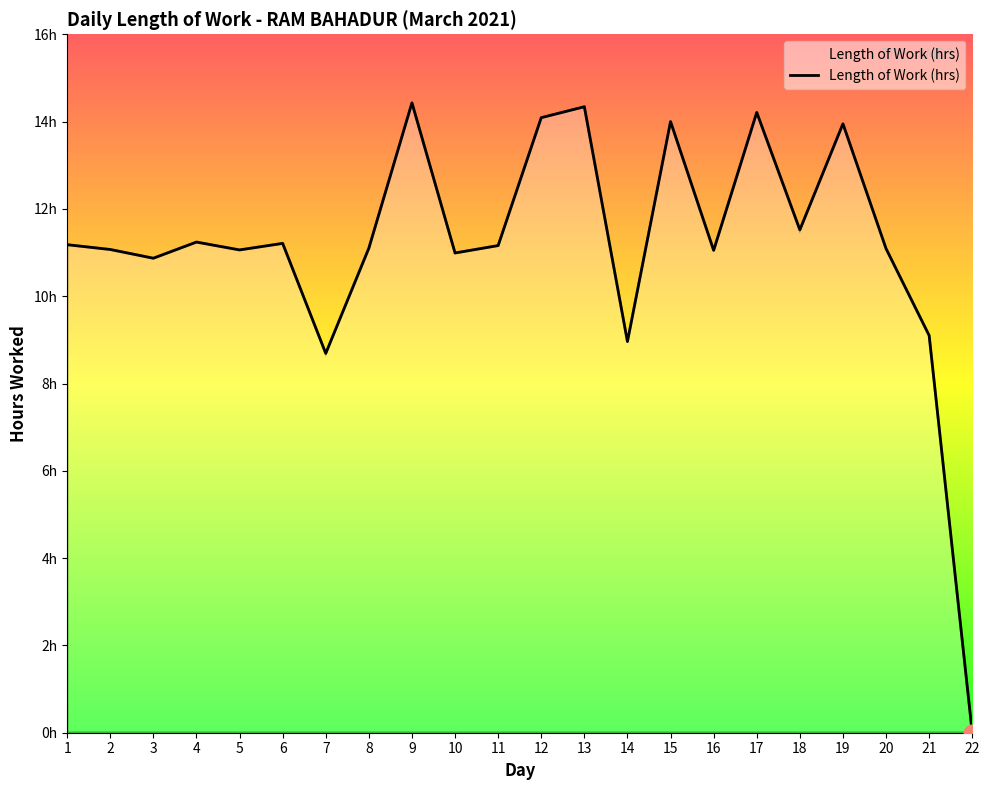

Which category has the highest value across all series?

9